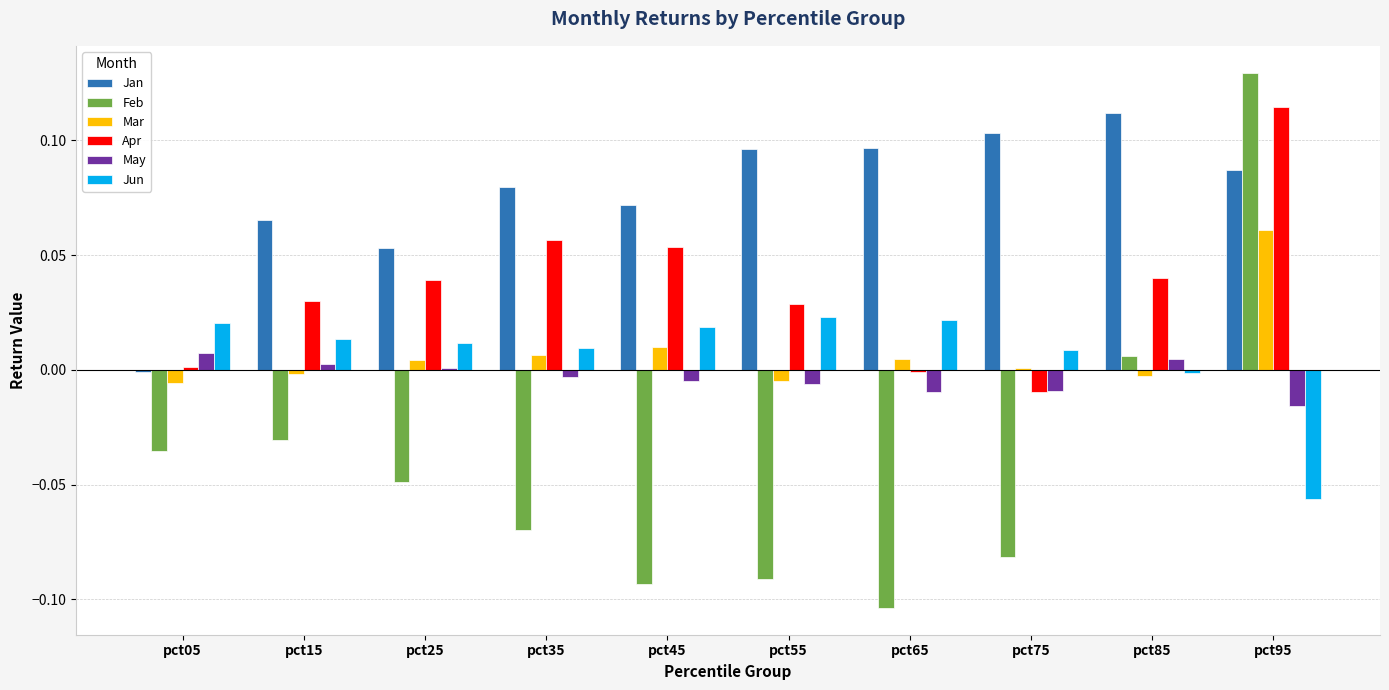

Is the value of Jun at pct65 greater than the value of Apr at pct15?

No